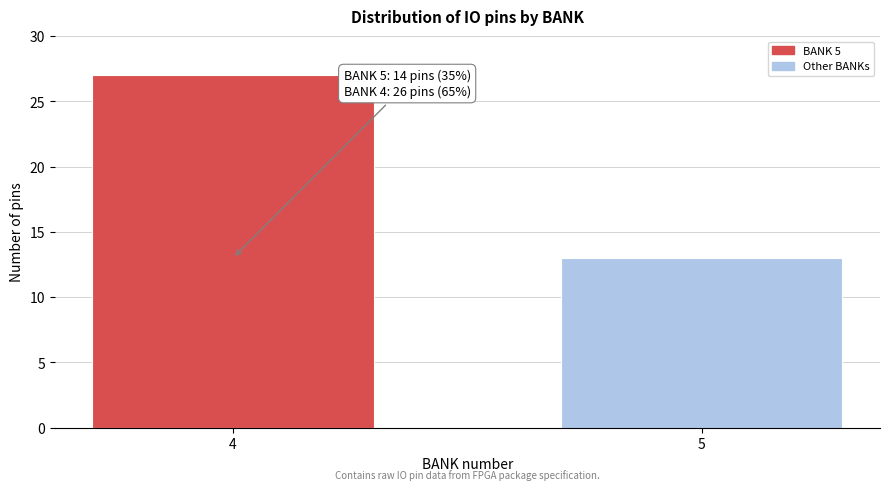

Reading left to right, list all the values displayed in this chart.

27	13